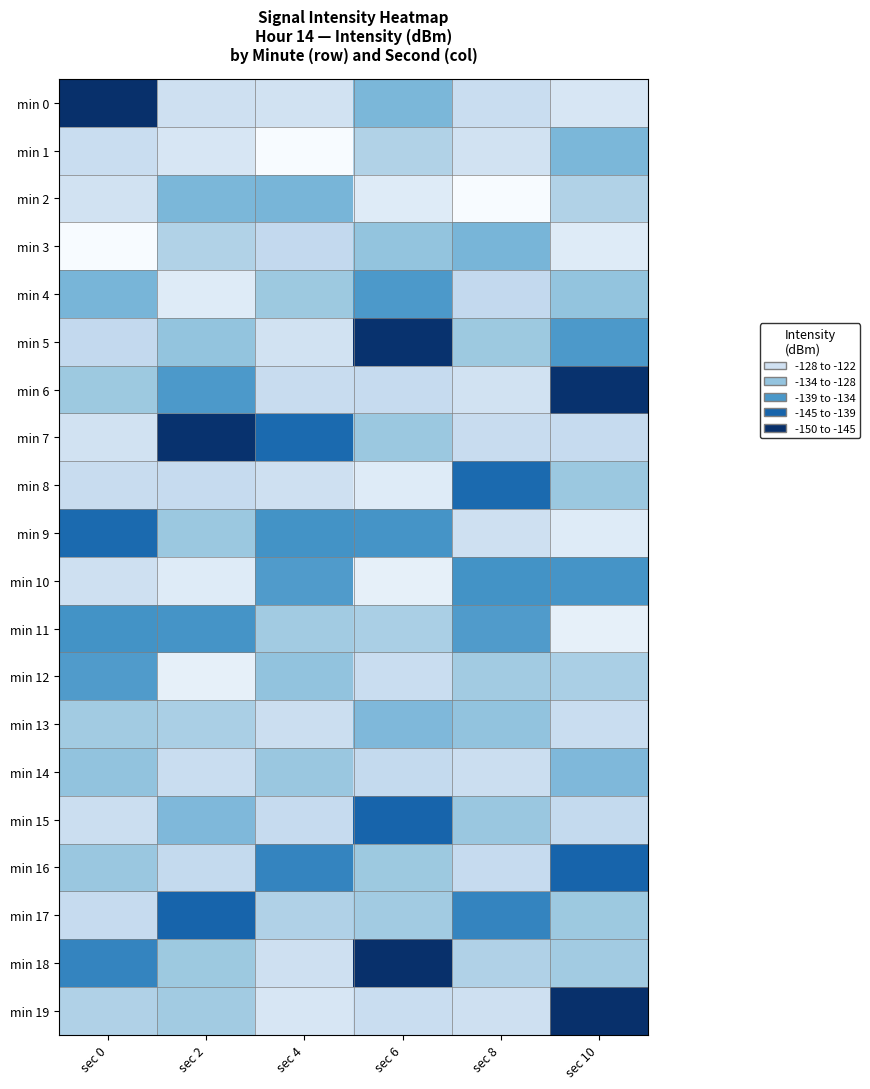

Reading right to left, list all the values displayed in this chart.

min 0: sec 10=-126.8	sec 8=-128.8	sec 6=-135.2	sec 4=-127.7	sec 2=-128.1	sec 0=-150.4
min 1: sec 10=-135.2	sec 8=-127.7	sec 6=-131.2	sec 4=-122.3	sec 2=-126.8	sec 0=-128.8
min 2: sec 10=-131.2	sec 8=-122.3	sec 6=-125.8	sec 4=-135.4	sec 2=-135.2	sec 0=-127.7
min 3: sec 10=-125.8	sec 8=-135.4	sec 6=-133.5	sec 4=-129.6	sec 2=-131.2	sec 0=-122.3
min 4: sec 10=-133.5	sec 8=-129.6	sec 6=-138.9	sec 4=-132.8	sec 2=-125.8	sec 0=-135.4
min 5: sec 10=-138.9	sec 8=-132.8	sec 6=-150.0	sec 4=-127.7	sec 2=-133.5	sec 0=-129.6
min 6: sec 10=-150.0	sec 8=-127.7	sec 6=-129.2	sec 4=-129.0	sec 2=-138.9	sec 0=-132.8
min 7: sec 10=-129.2	sec 8=-129.0	sec 6=-133.0	sec 4=-144.1	sec 2=-150.0	sec 0=-127.7
min 8: sec 10=-133.0	sec 8=-144.1	sec 6=-125.8	sec 4=-128.2	sec 2=-129.2	sec 0=-129.0
min 9: sec 10=-125.8	sec 8=-128.2	sec 6=-139.5	sec 4=-139.7	sec 2=-133.0	sec 0=-144.1
min 10: sec 10=-139.5	sec 8=-139.7	sec 6=-124.7	sec 4=-138.6	sec 2=-125.8	sec 0=-128.2
min 11: sec 10=-124.7	sec 8=-138.6	sec 6=-131.7	sec 4=-132.4	sec 2=-139.5	sec 0=-139.7
min 12: sec 10=-131.7	sec 8=-132.4	sec 6=-128.8	sec 4=-133.6	sec 2=-124.7	sec 0=-138.6
min 13: sec 10=-128.8	sec 8=-133.6	sec 6=-134.9	sec 4=-128.5	sec 2=-131.7	sec 0=-132.4
min 14: sec 10=-134.9	sec 8=-128.5	sec 6=-129.5	sec 4=-133.1	sec 2=-128.8	sec 0=-133.6
min 15: sec 10=-129.5	sec 8=-133.1	sec 6=-144.7	sec 4=-129.2	sec 2=-134.9	sec 0=-128.5
min 16: sec 10=-144.7	sec 8=-129.2	sec 6=-132.9	sec 4=-141.2	sec 2=-129.5	sec 0=-133.1
min 17: sec 10=-132.9	sec 8=-141.2	sec 6=-132.5	sec 4=-131.2	sec 2=-144.7	sec 0=-129.2
min 18: sec 10=-132.5	sec 8=-131.2	sec 6=-150.4	sec 4=-128.1	sec 2=-132.9	sec 0=-141.2
min 19: sec 10=-150.4	sec 8=-128.1	sec 6=-128.8	sec 4=-126.8	sec 2=-132.5	sec 0=-131.2